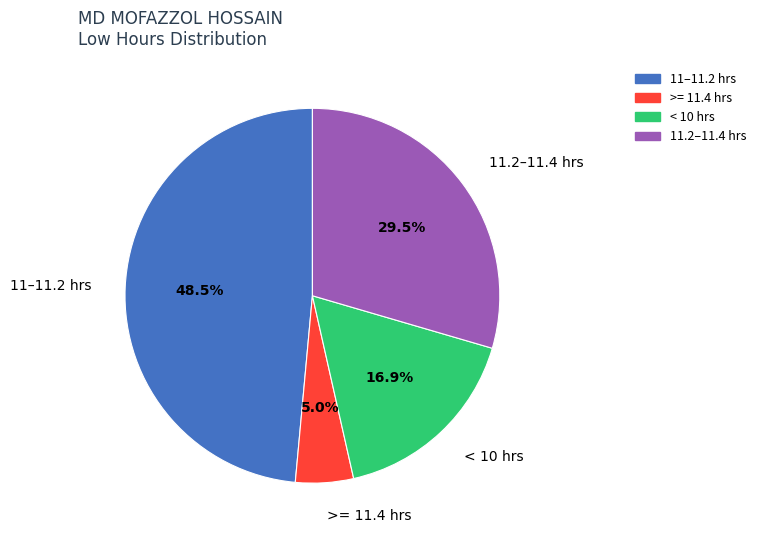

What portion of the pie excludes >= 11.4 hrs?

95.0%